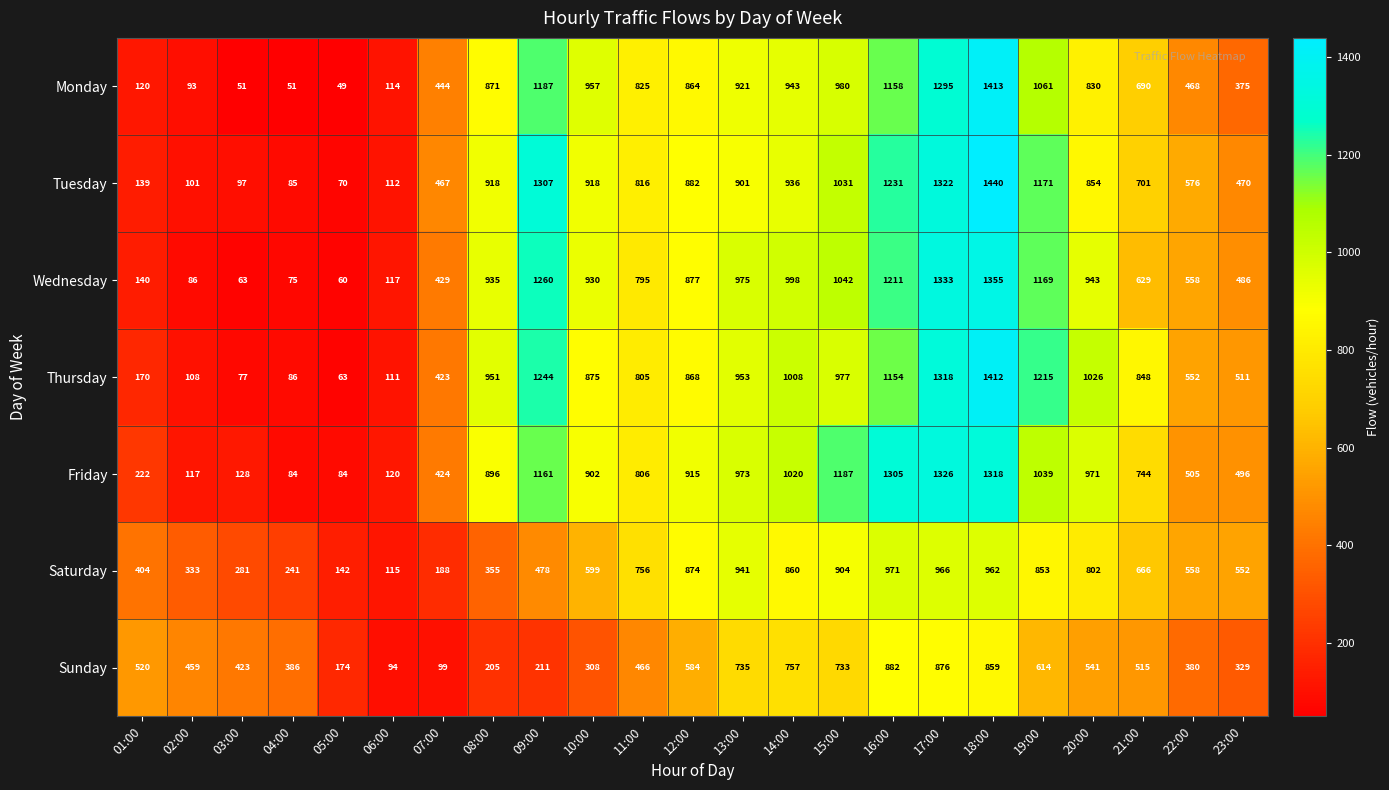

Which series changed the most between 10:00 and 15:00?

Sunday